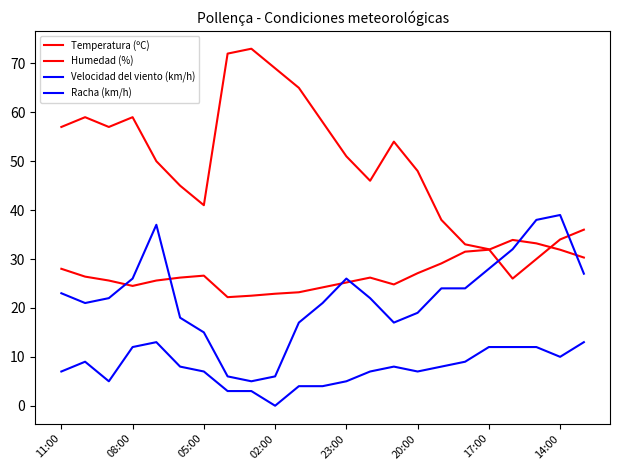

How many lines are shown in the chart?

4